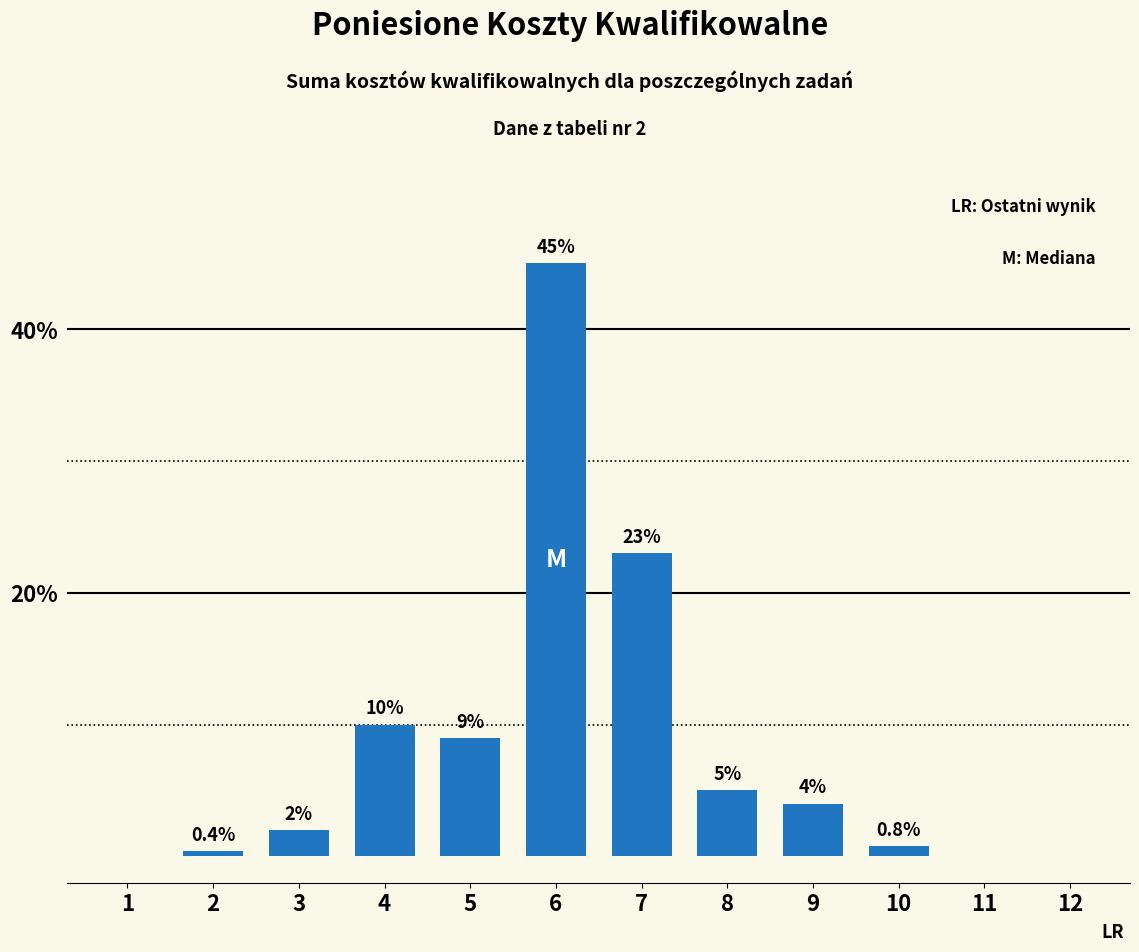

The value at 1 is 0.0. True or false?

True